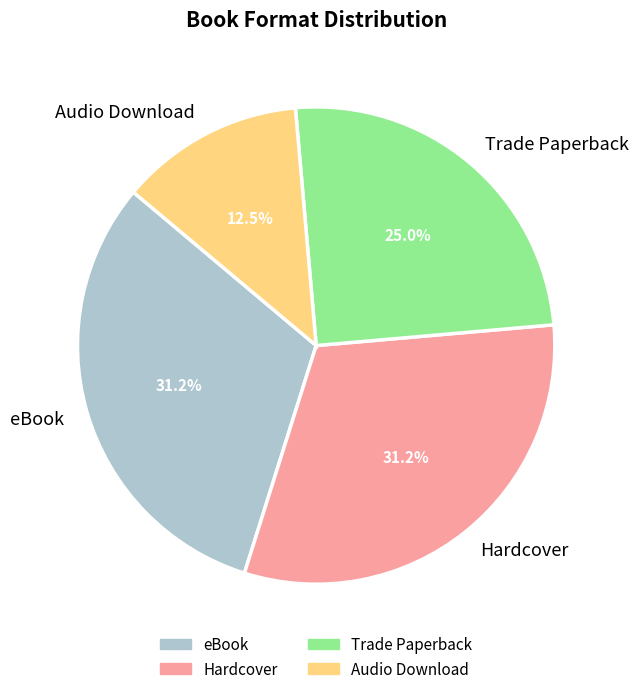

What is the ratio of the value at Audio Download to the value at eBook?

0.4